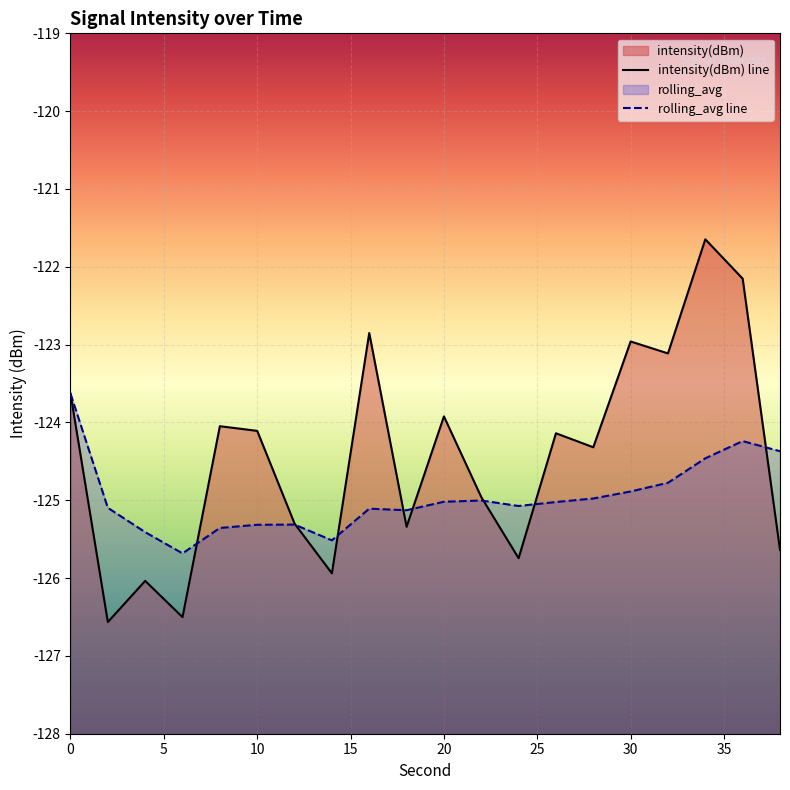

True or false: intensity(dBm) has more than 2 points higher than both neighbors.

True